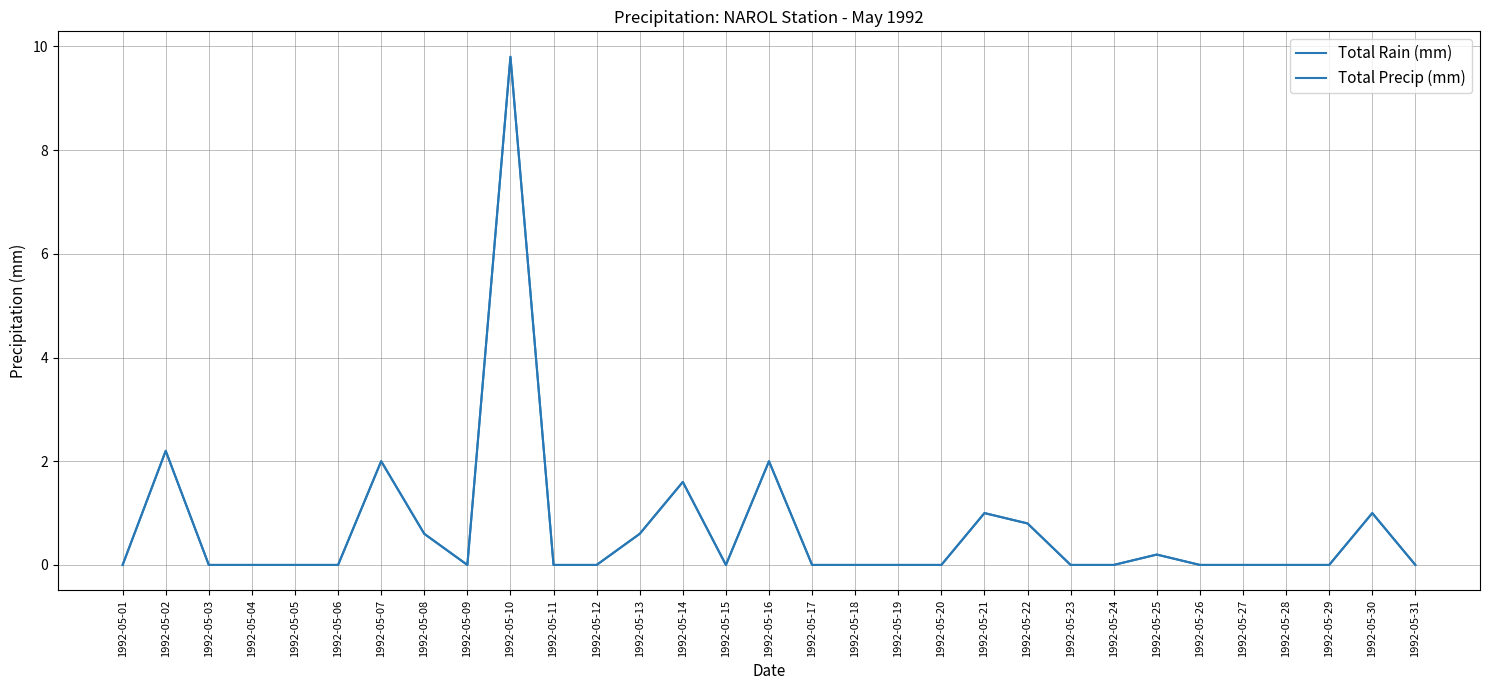

What is the average value of the Total Rain (mm) series?

0.7